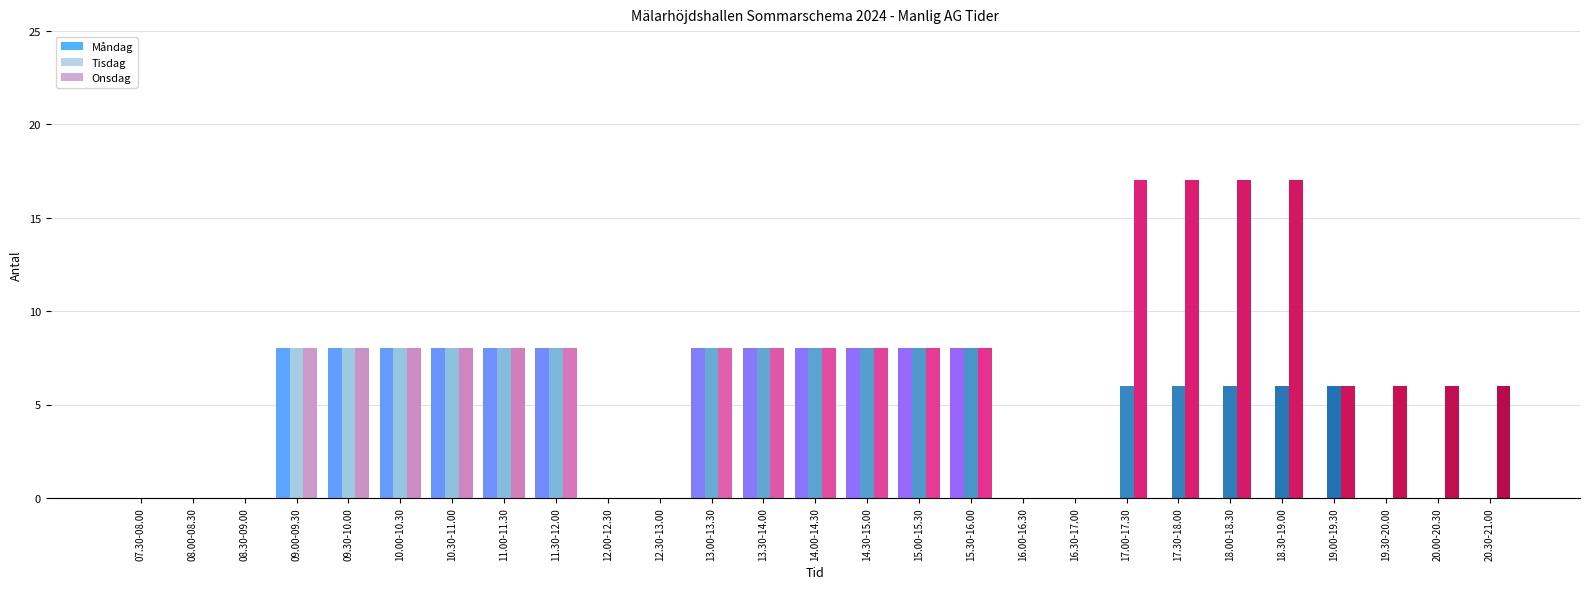

What is the total value across all series at 14.00-14.30?

24